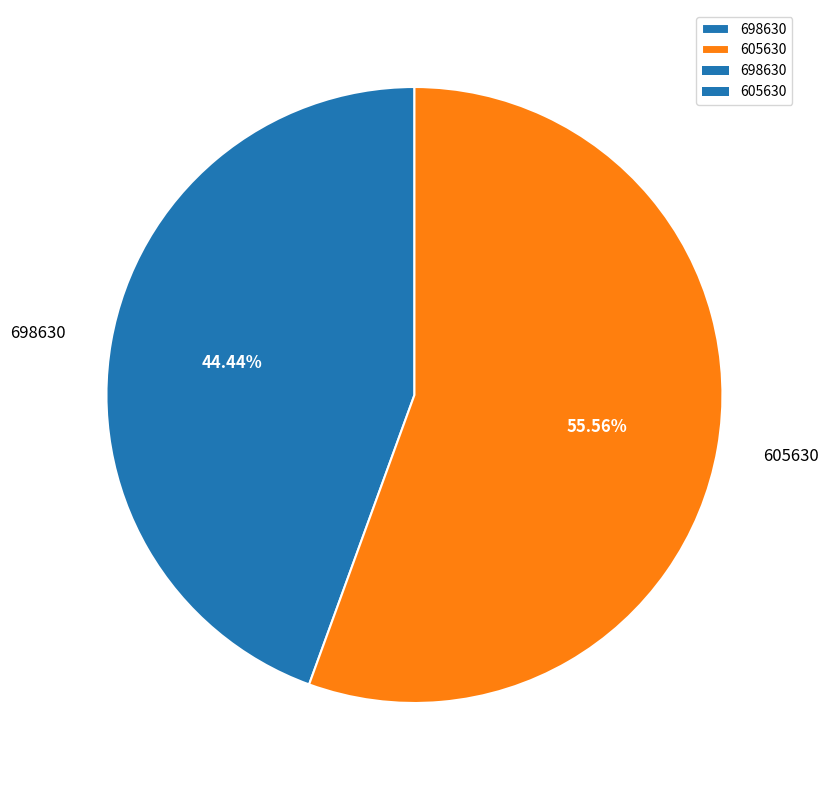

To the nearest percent, what is the difference between the 698630 and 605630 slice percentages?

11%